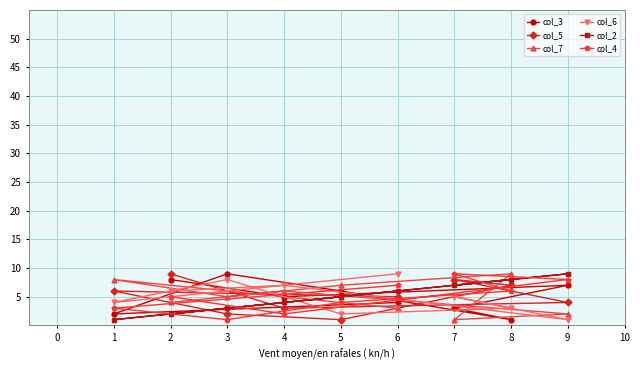

What is the greatest value displayed?

9